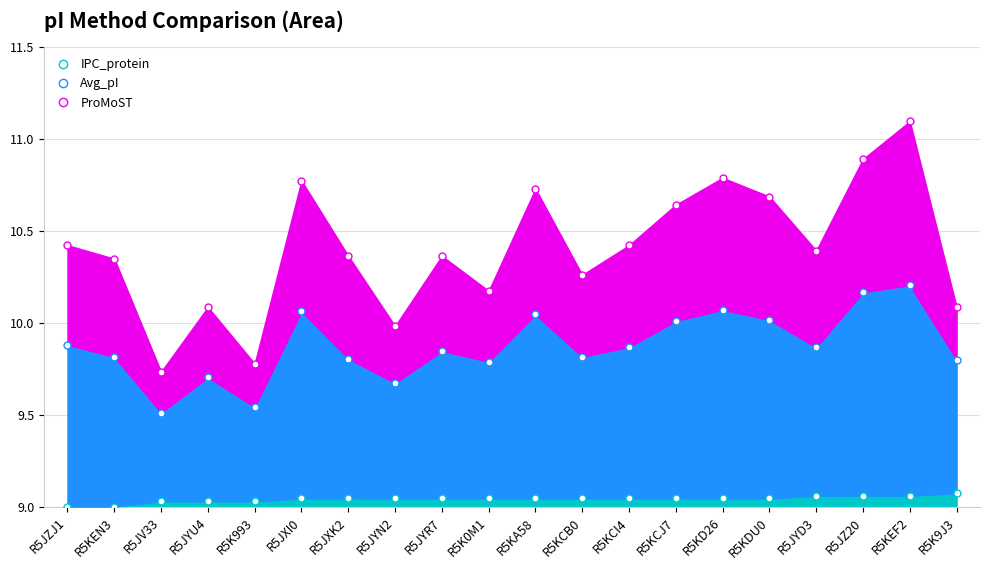

The IPC_protein series shows 2.4 at R5KEN3. True or false?

False